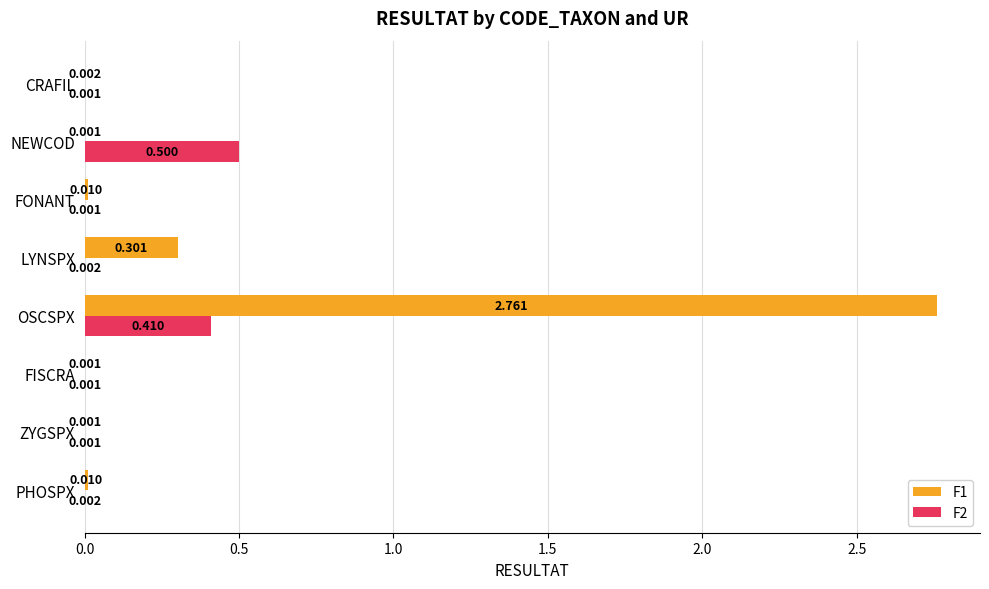

At which label does F1 reach its peak?

OSCSPX